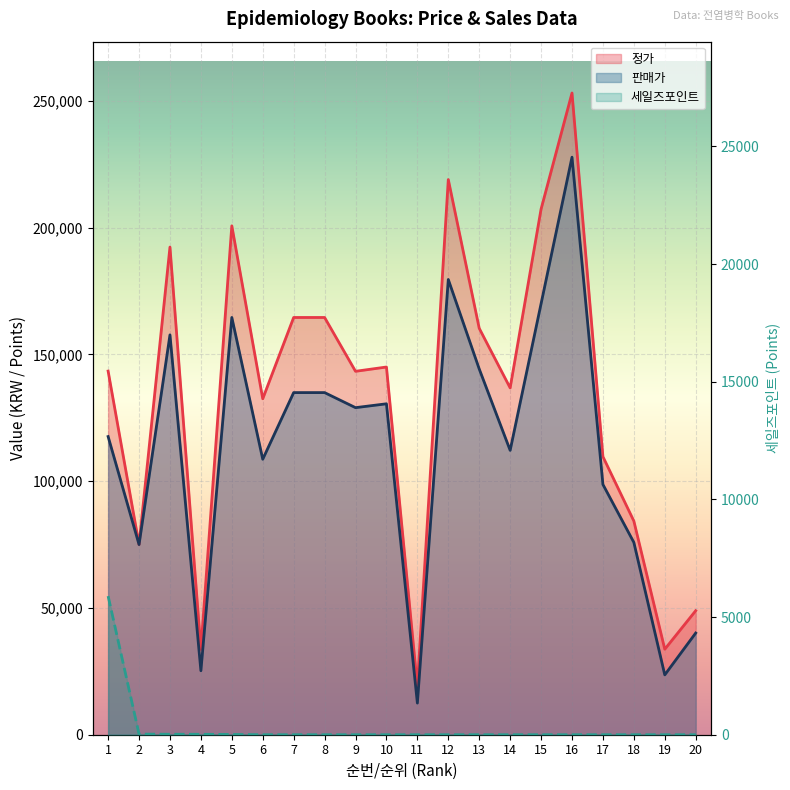

True or false: 세일즈포인트 has a value of 0 at 14.

True